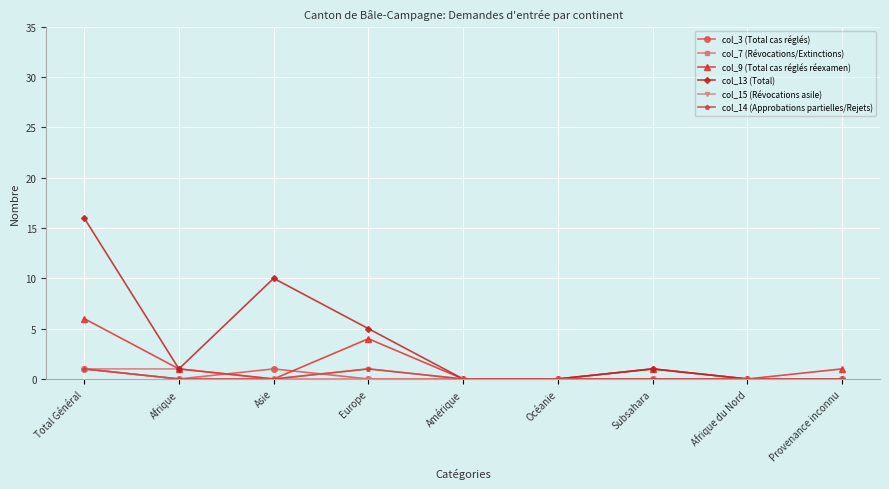

Reading left to right, list all the values displayed in this chart.

col_3 (Total cas réglés): Total Général=1	Afrique=0	Asie=1	Europe=0	Amérique=0	Océanie=0	Subsahara=0	Afrique du Nord=0	Provenance inconnu=0
col_7 (Révocations/Extinctions): Total Général=1	Afrique=1	Asie=0	Europe=0	Amérique=0	Océanie=0	Subsahara=1	Afrique du Nord=0	Provenance inconnu=0
col_9 (Total cas réglés réexamen): Total Général=6	Afrique=1	Asie=0	Europe=4	Amérique=0	Océanie=0	Subsahara=1	Afrique du Nord=0	Provenance inconnu=1
col_13 (Total): Total Général=16	Afrique=1	Asie=10	Europe=5	Amérique=0	Océanie=0	Subsahara=1	Afrique du Nord=0	Provenance inconnu=0
col_15 (Révocations asile): Total Général=1	Afrique=0	Asie=0	Europe=1	Amérique=0	Océanie=0	Subsahara=0	Afrique du Nord=0	Provenance inconnu=0
col_14 (Approbations partielles/Rejets): Total Général=1	Afrique=0	Asie=0	Europe=1	Amérique=0	Océanie=0	Subsahara=0	Afrique du Nord=0	Provenance inconnu=0